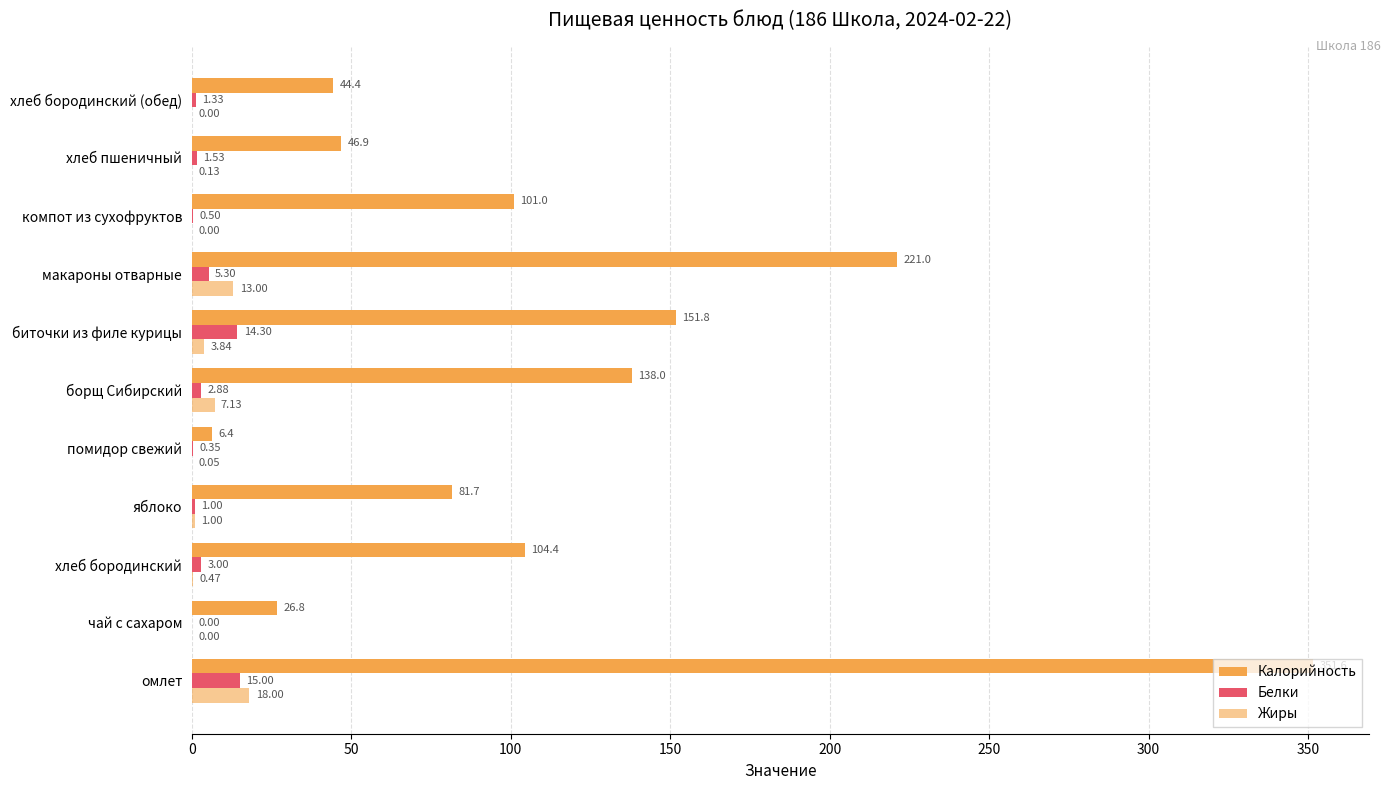

How many data points does each series have?

11